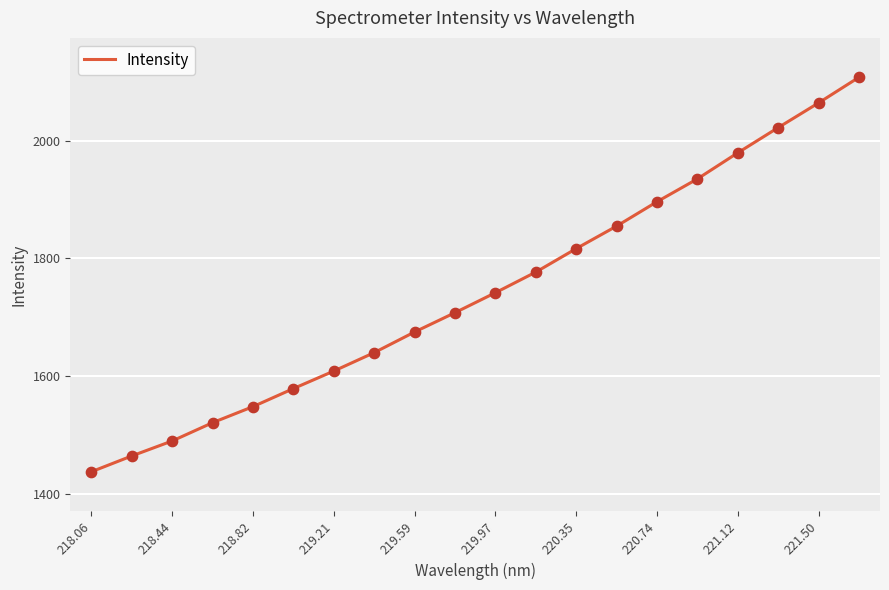

What is the minimum value shown in the chart?

1437.6